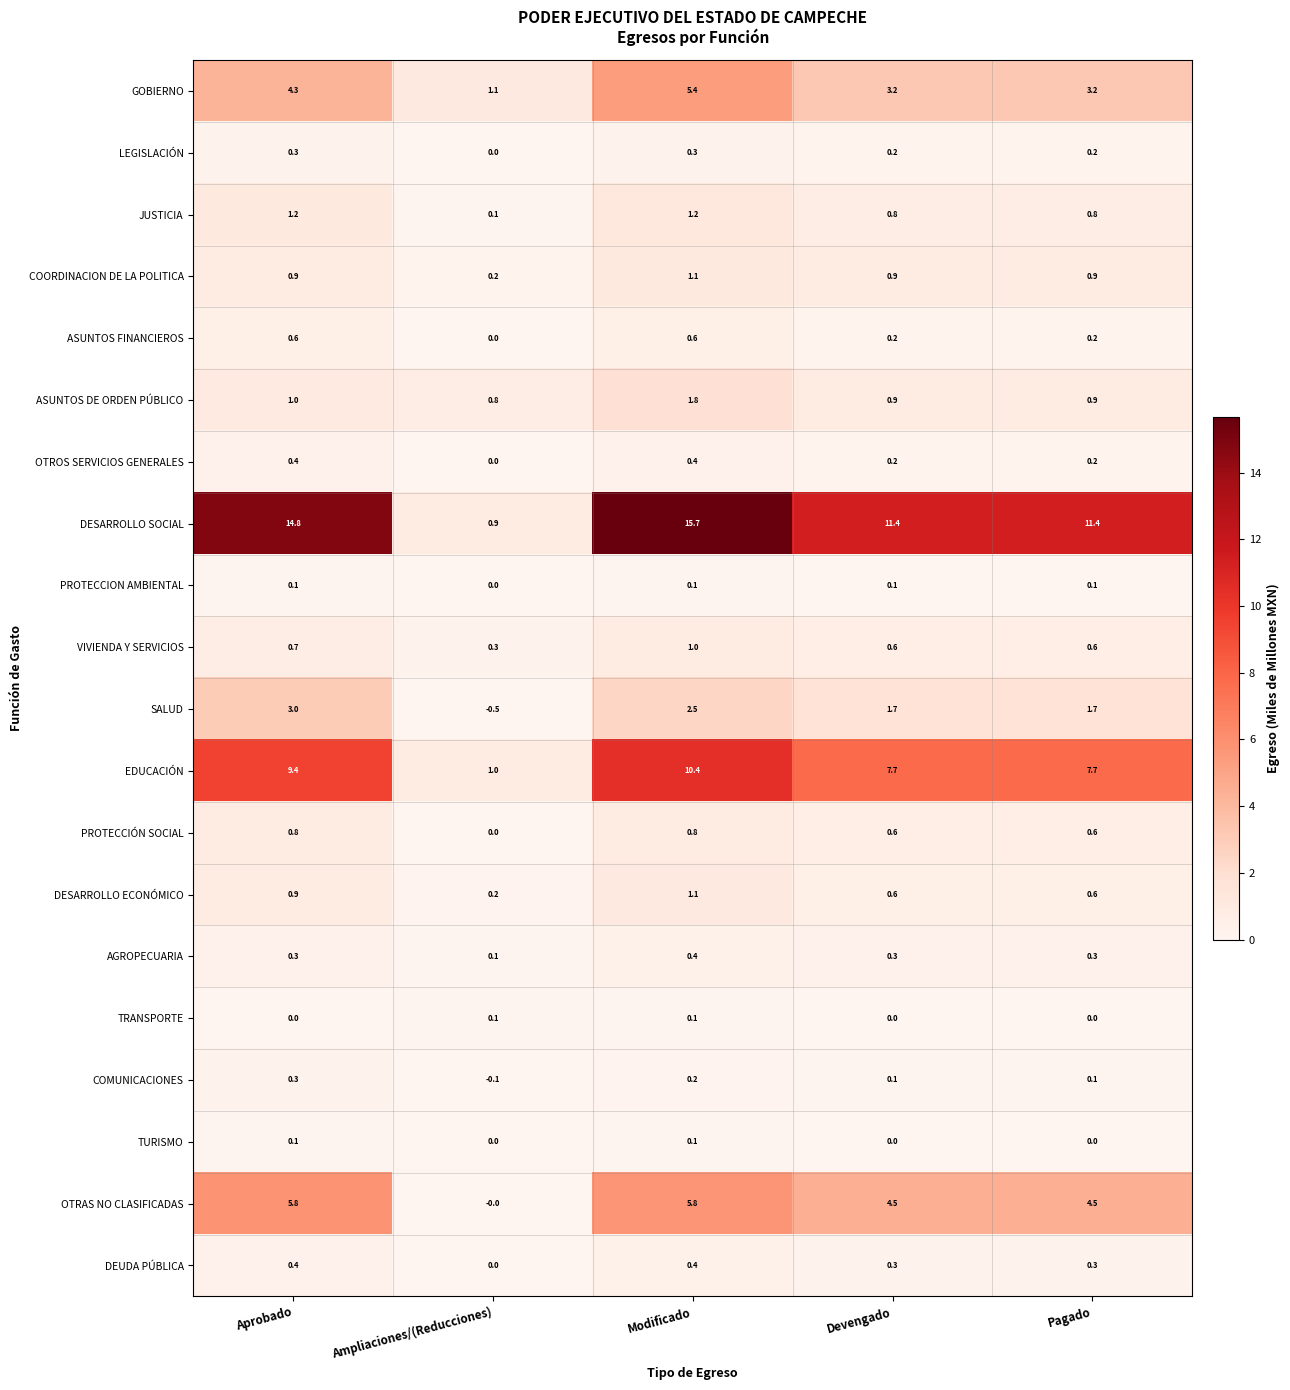

Which series changed the most between Aprobado and Devengado?

DESARROLLO SOCIAL